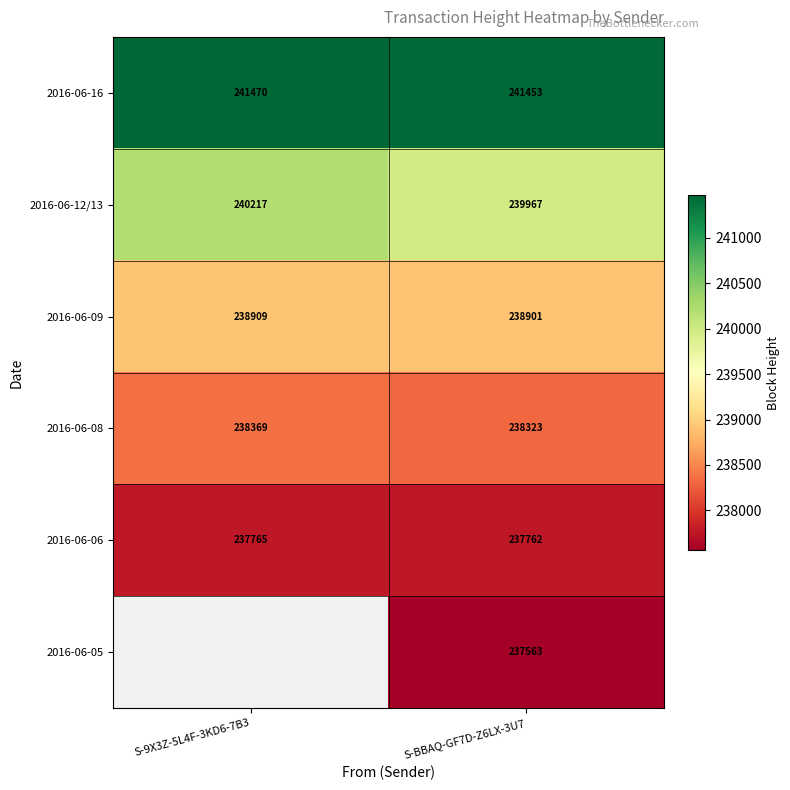

What is the approximate value of 2016-06-16 at S-BBAQ-GF7D-Z6LX-3U7, to the nearest 10?

241450